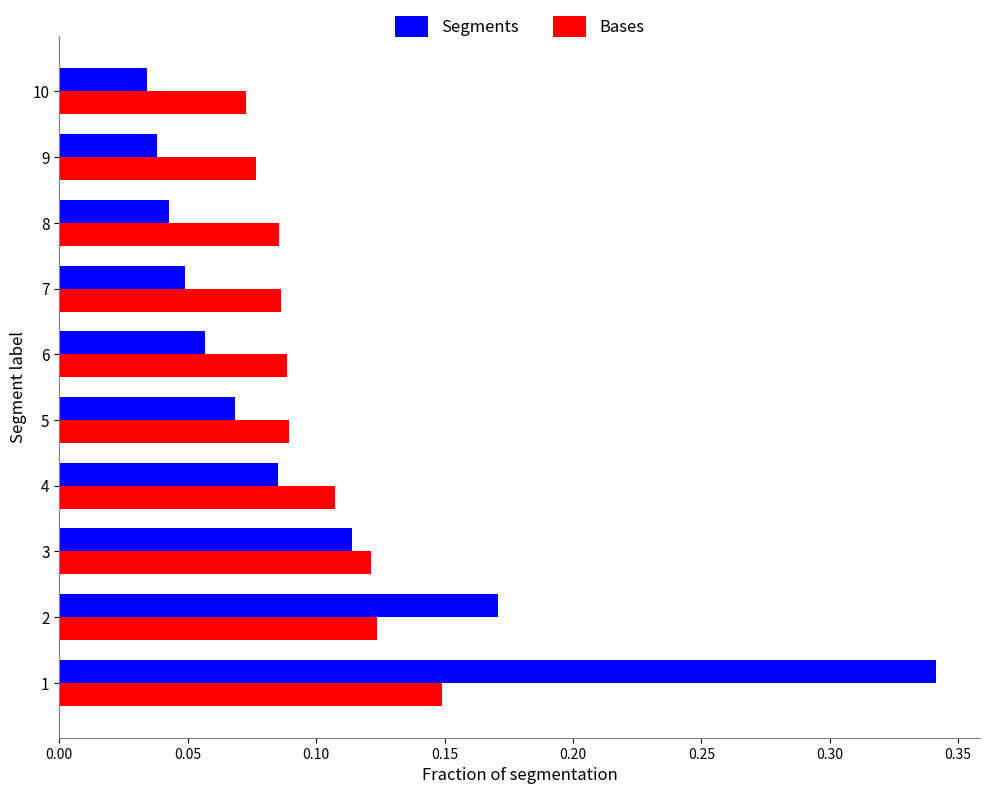

Which series has the widest spread of values?

Segments